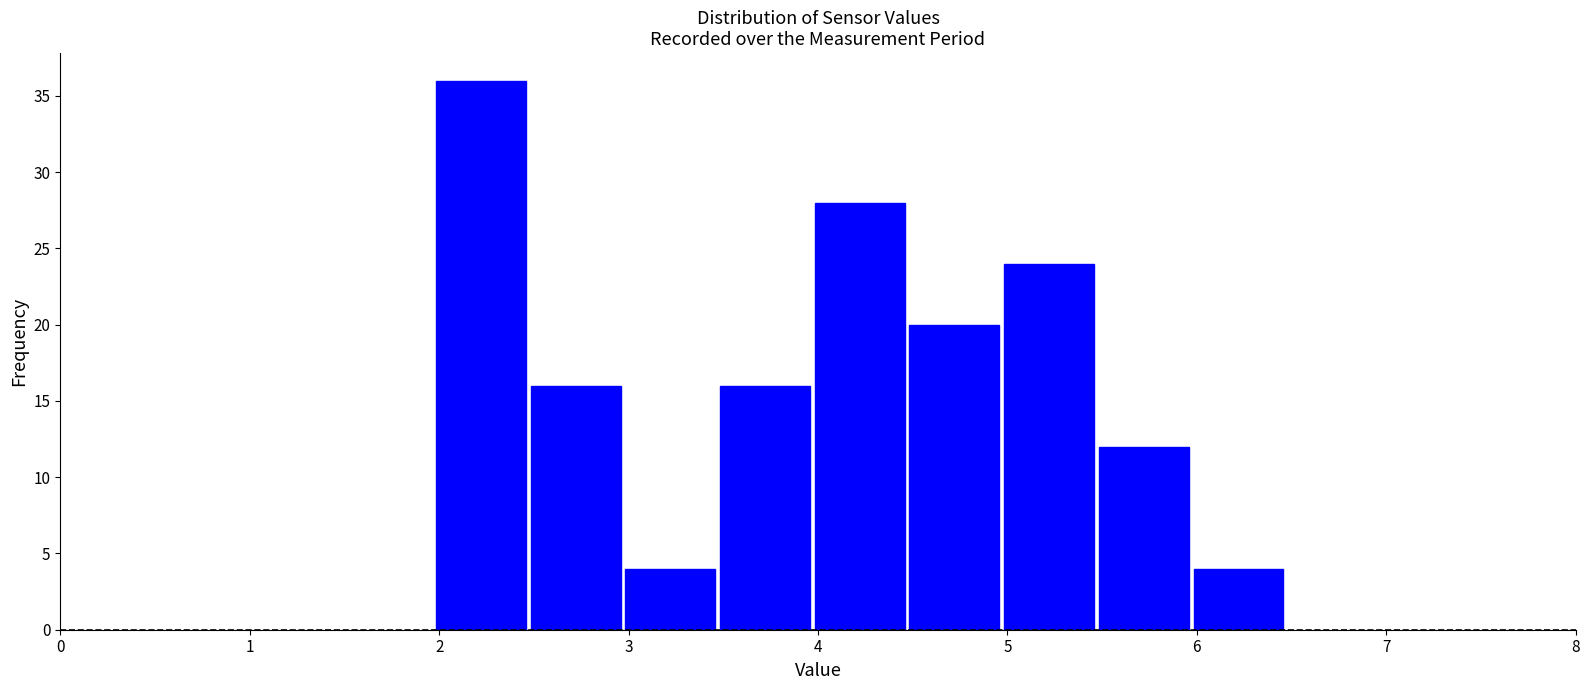

Reading left to right, transcribe this chart: for each bar, give the range it covers on the x-axis and its height. Neither the bar edges nor the heights are printed on the chart, so give them approximately, as read against the axes.

1.97 to 2.47: 36
2.47 to 2.97: 16
2.97 to 3.47: 4
3.47 to 3.97: 16
3.97 to 4.47: 28
4.47 to 4.97: 20
4.97 to 5.47: 24
5.47 to 5.97: 12
5.97 to 6.47: 4